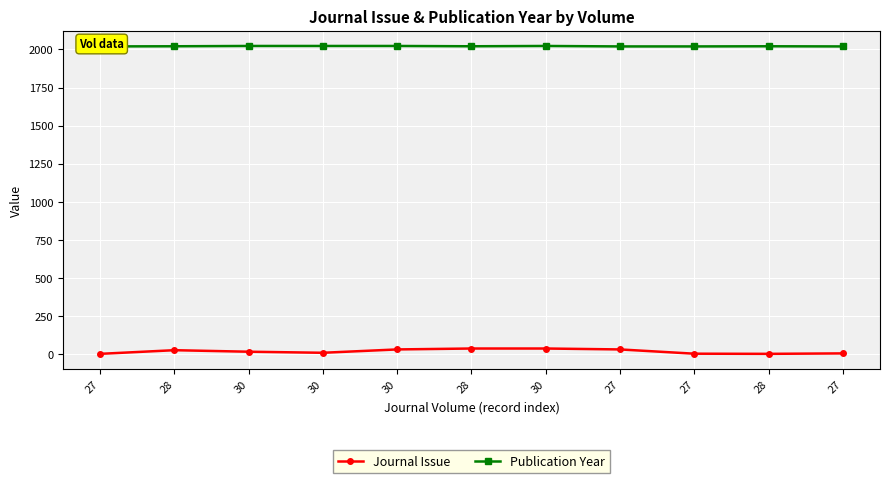

What is the label of the 2nd point from the right?

28